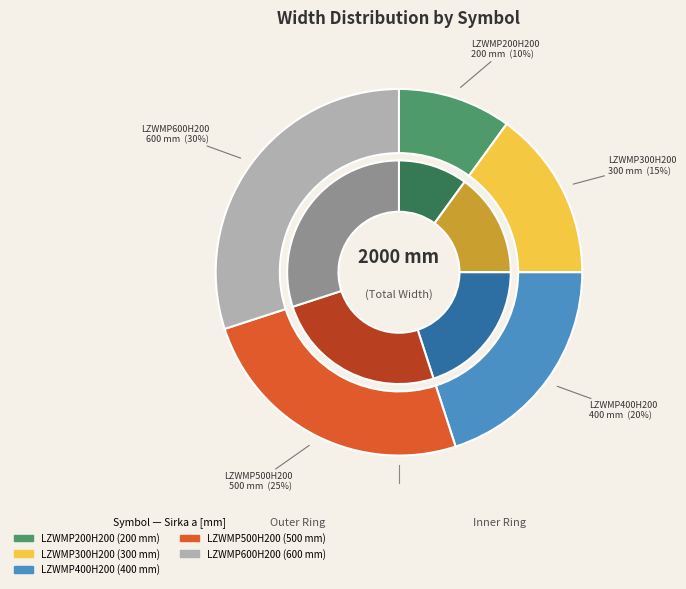

Which category has the smallest portion of the pie?

LZWMP200H200